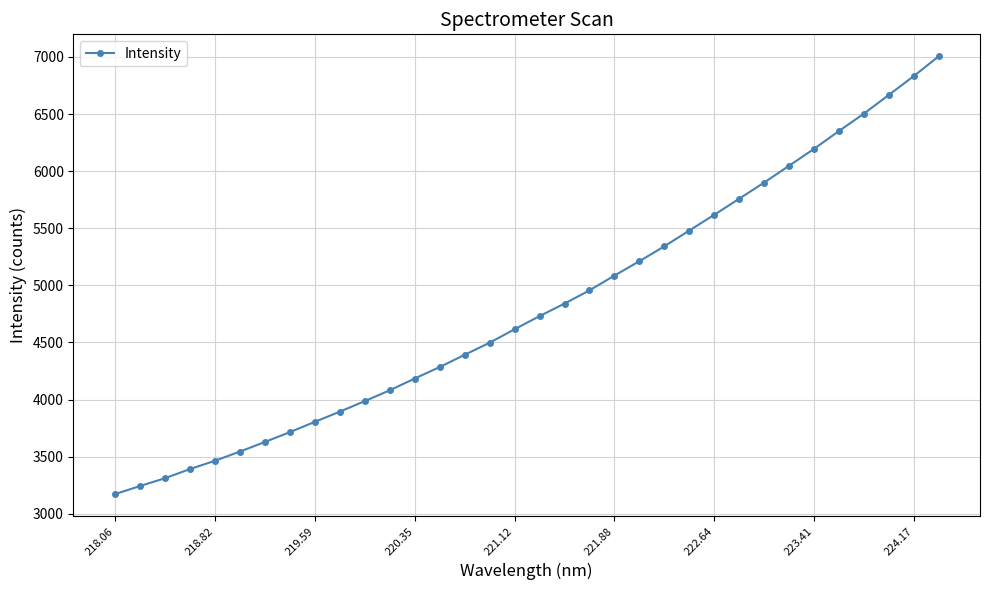

Count the number of data series in this chart.

1